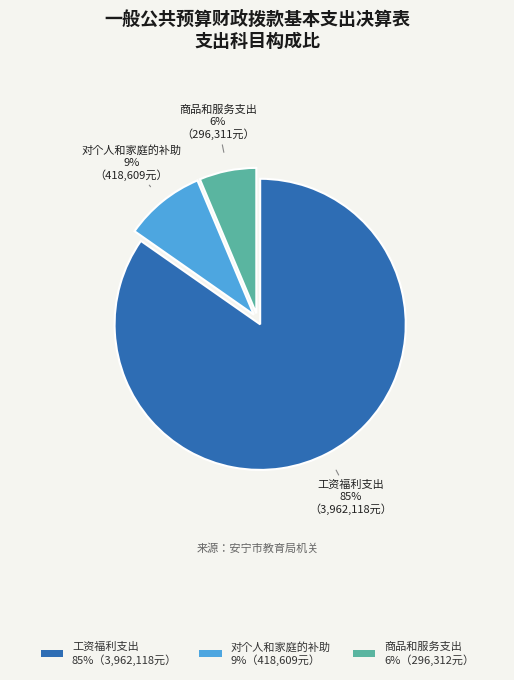

Which category accounts for the majority?

工资福利支出 85%（3,962,118元）